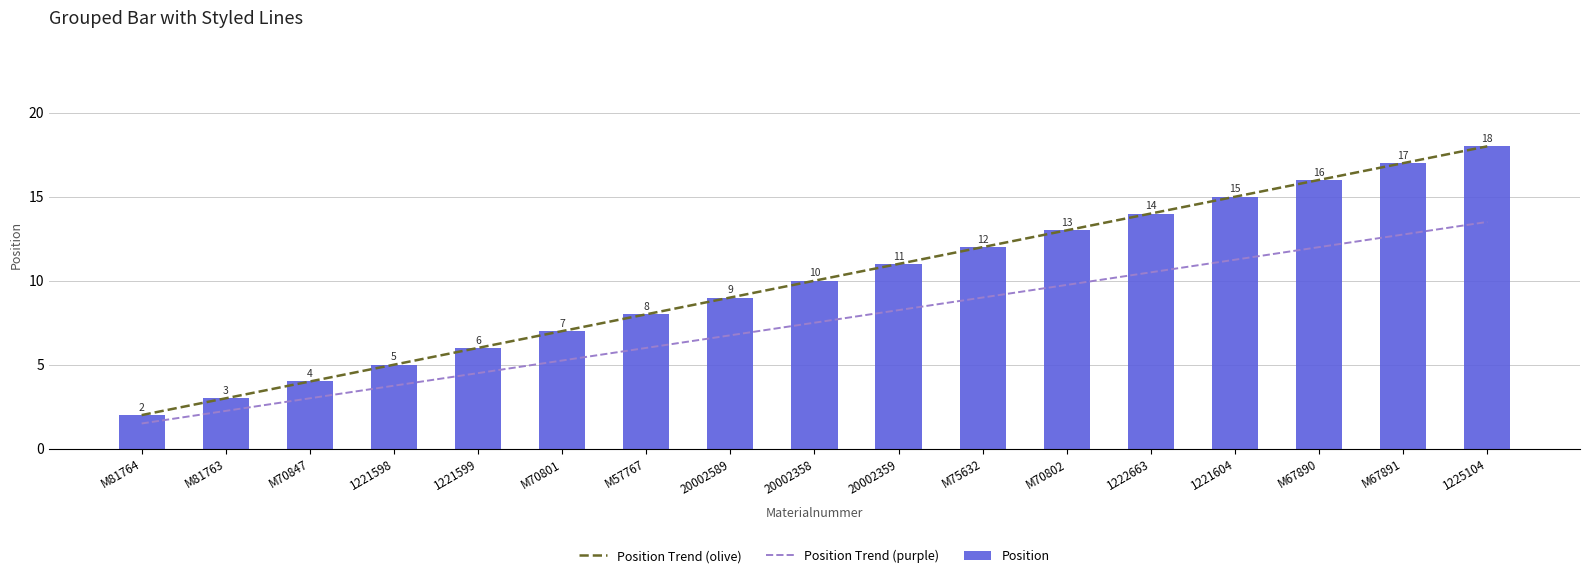

How many data points in Position Trend (purple) are above 7?

9